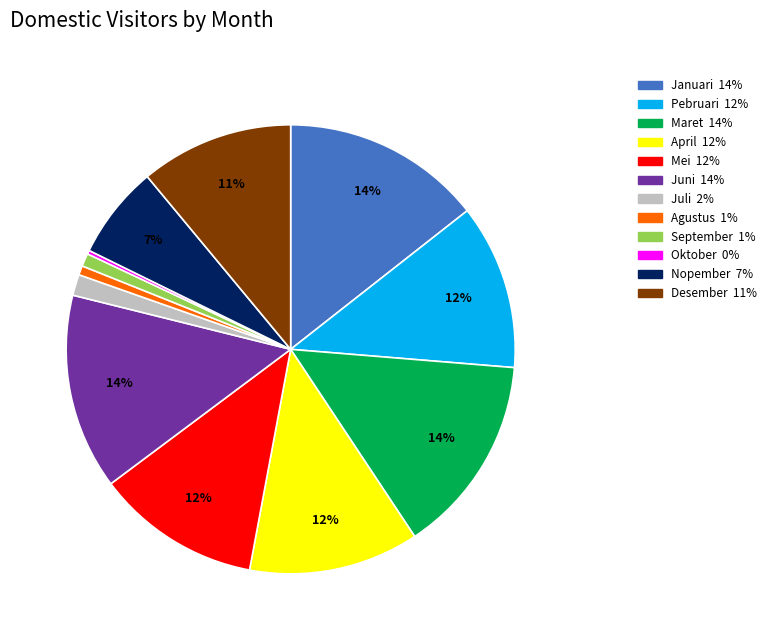

Is the sum of September and April greater than half?

No